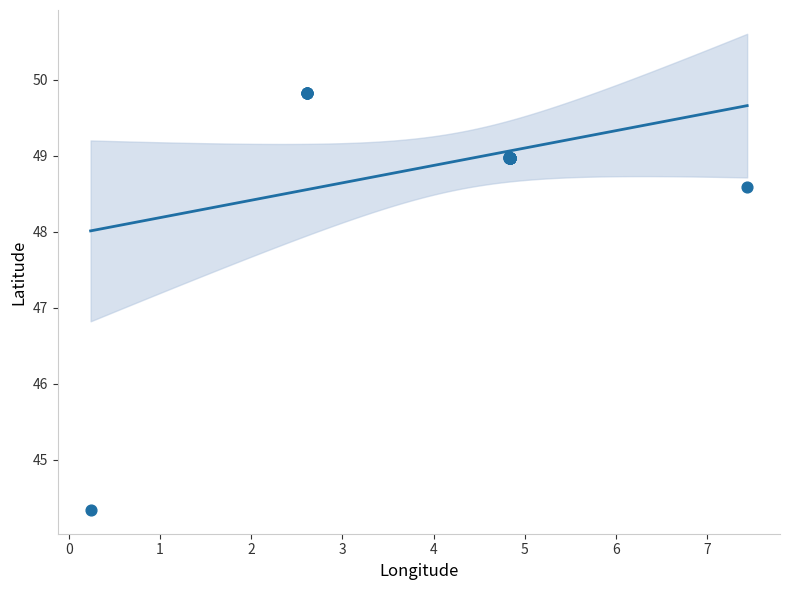

What Y value in the scatter plot is closest to 47?

48.6